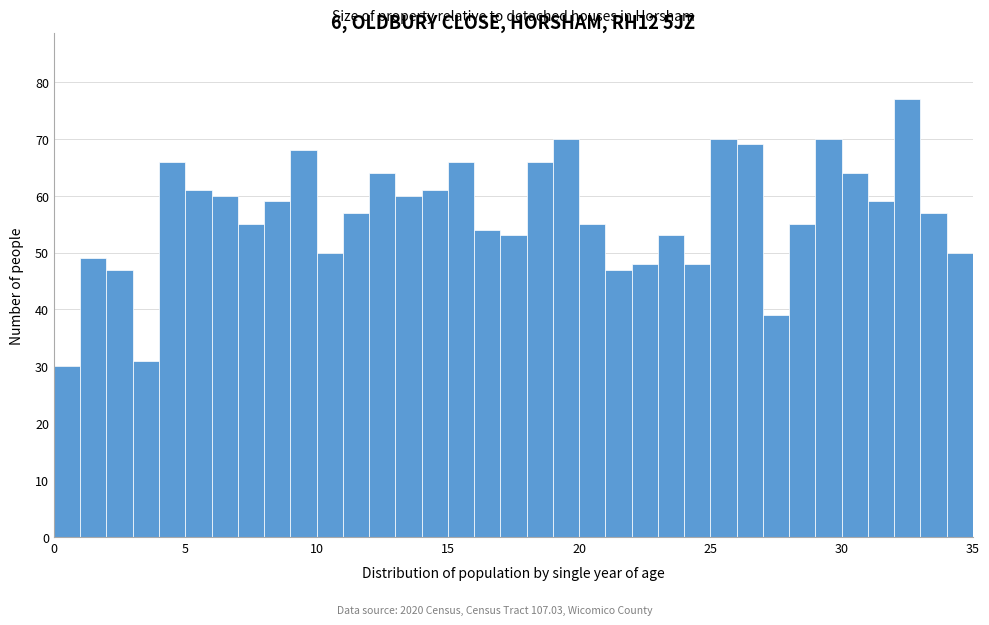

Around what value on the x-axis is the tallest bar? Give the approximate position of its centre, as read against the axis.

32.5